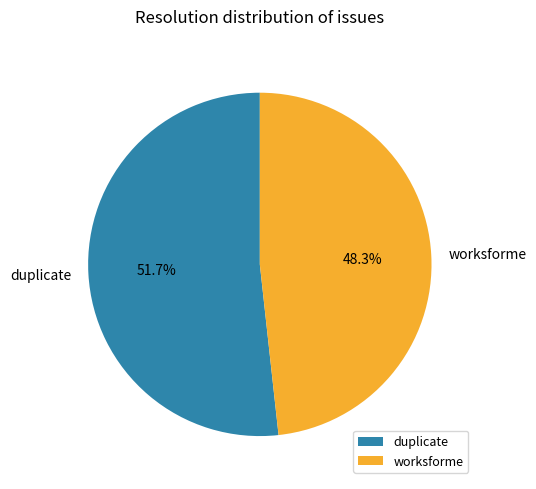

Rank the categories by value from highest to lowest.

duplicate, worksforme